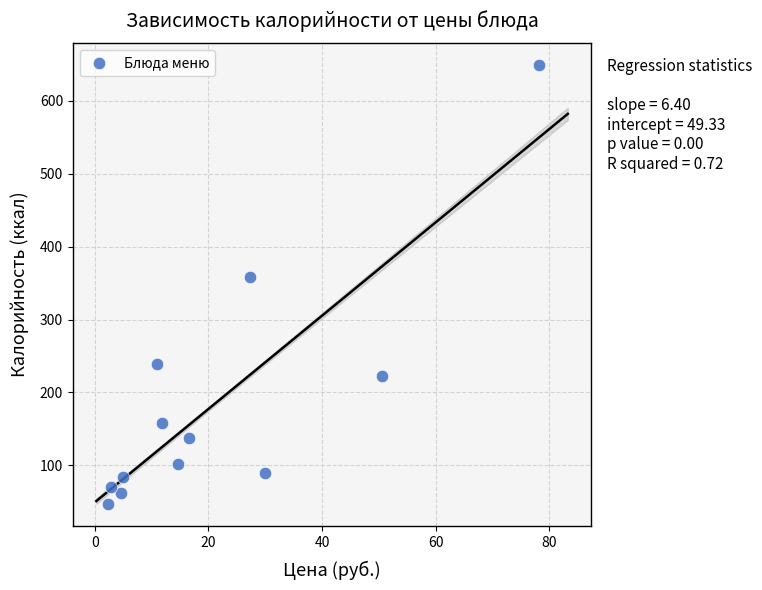

What is the range of Y values (max minus min)?

601.9